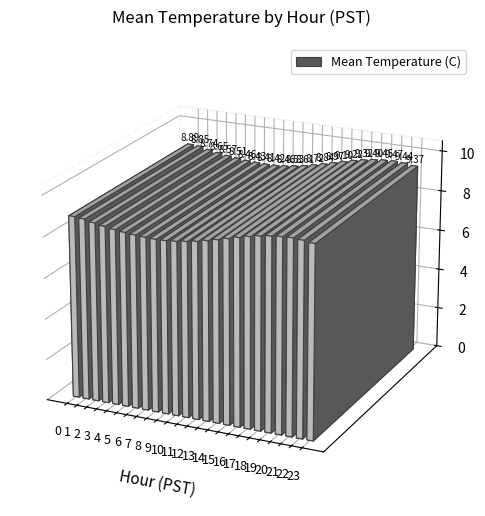

Does the chart contain any negative values?

No